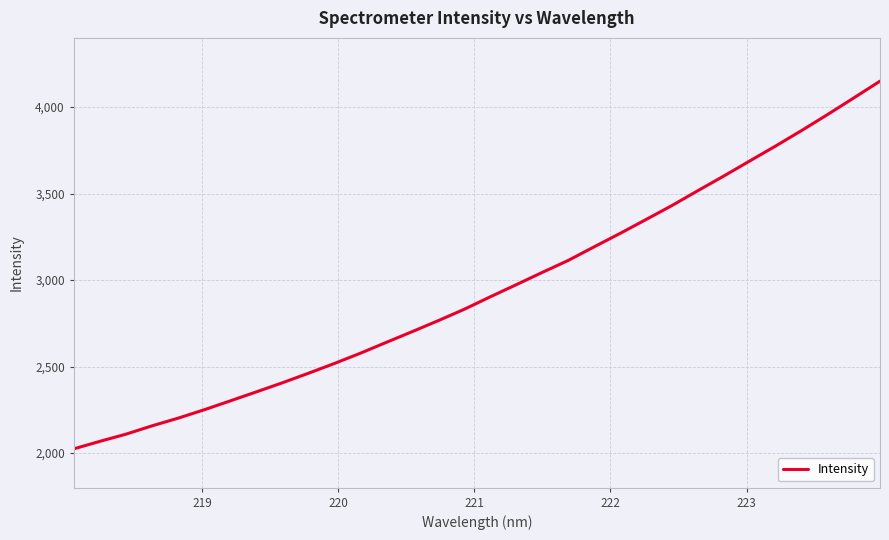

Does the chart have visible grid lines?

Yes